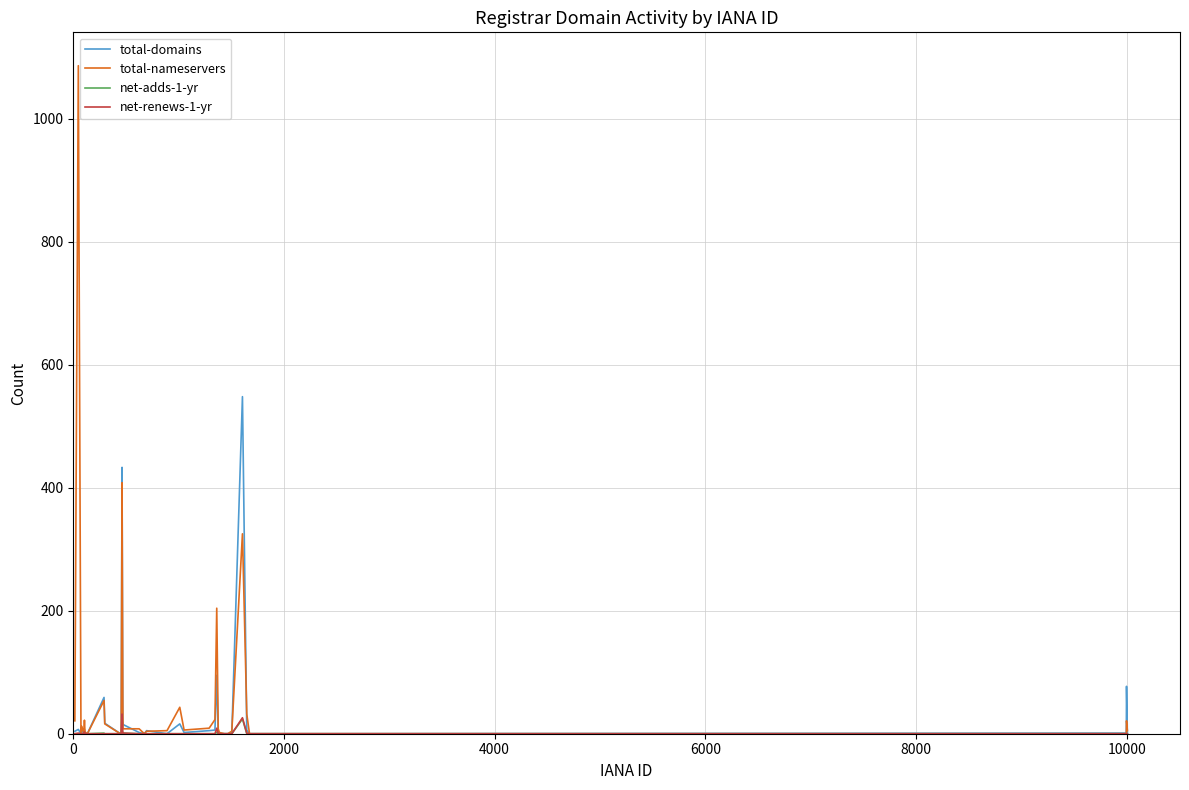

What is the maximum value for total-domains?

548